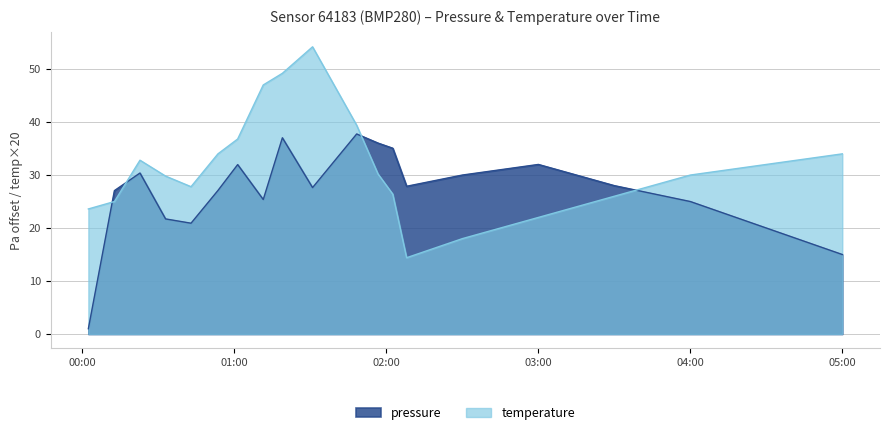

What are all the series names shown in the legend?

pressure, temperature